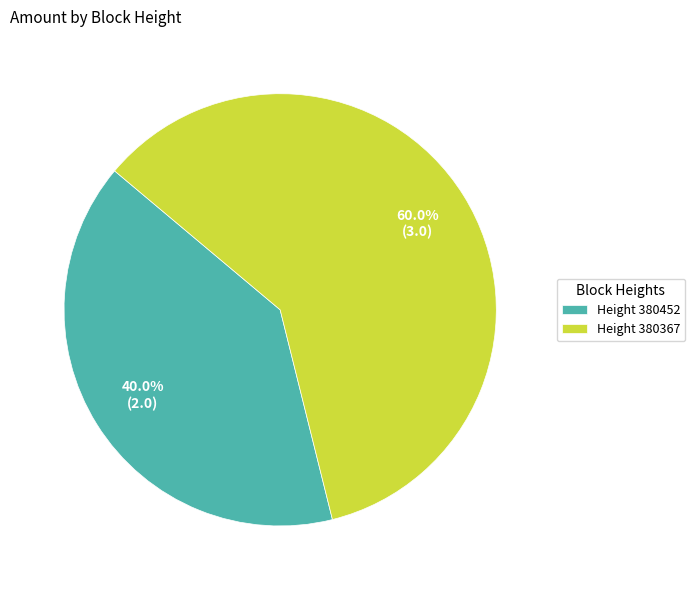

What is the ratio of the value at Height 380452 to the value at Height 380367?

0.7